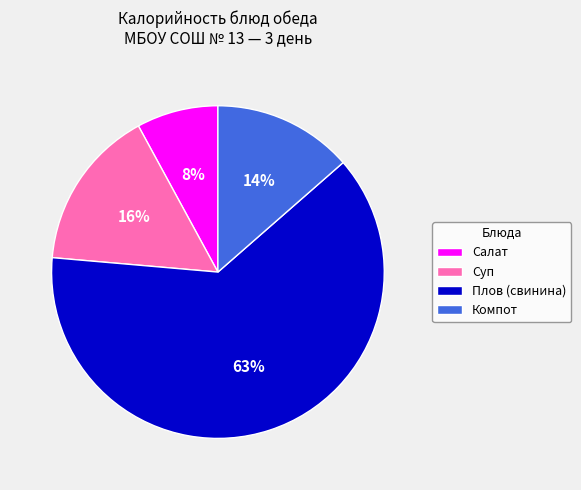

Which category has the smallest portion of the pie?

Салат